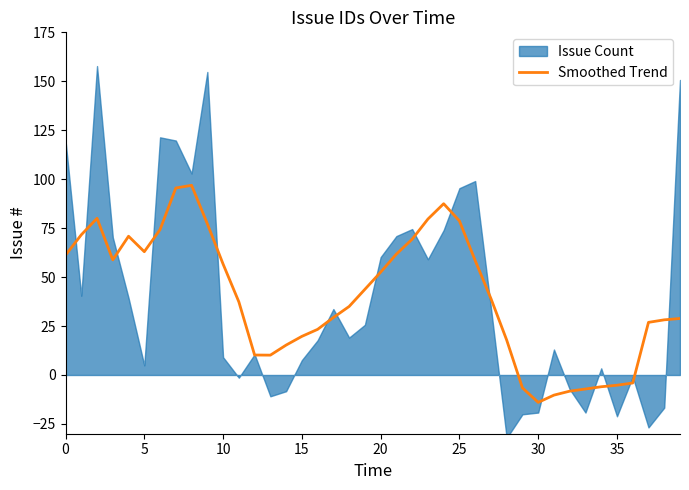

What is the lowest value of the Smoothed Trend series?

-14.0